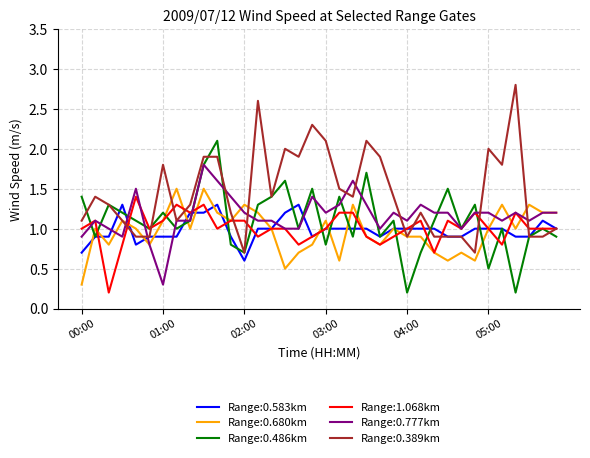

What is the greatest value displayed?

2.8